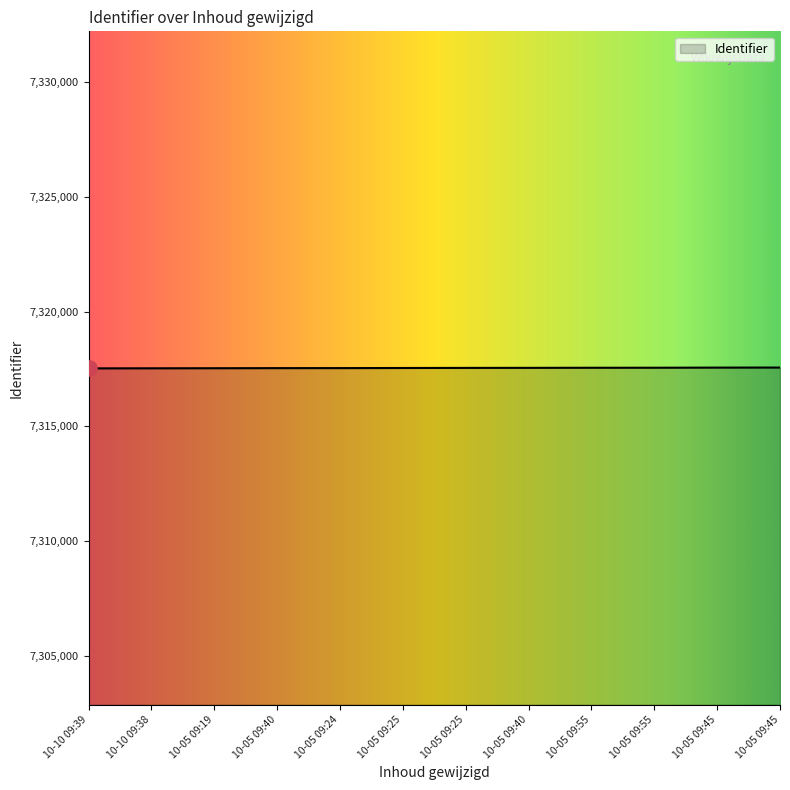

How many lines are shown in the chart?

1